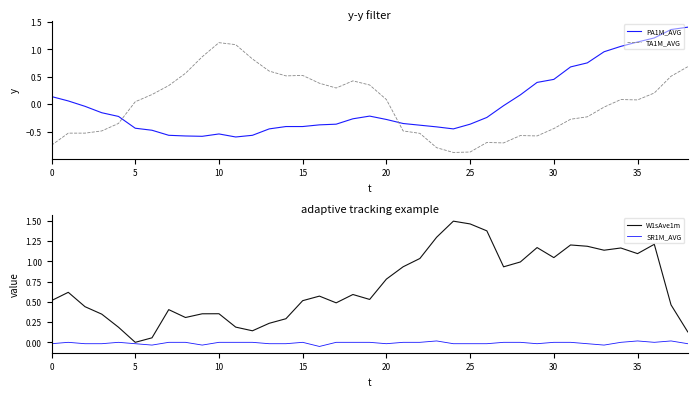

What are all the series names shown in the legend?

PA1M_AVG, TA1M_AVG, W1sAve1m, SR1M_AVG